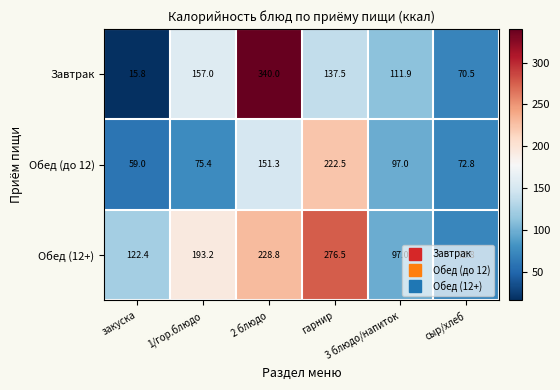

At how many categories does at least one series exceed 173?

3